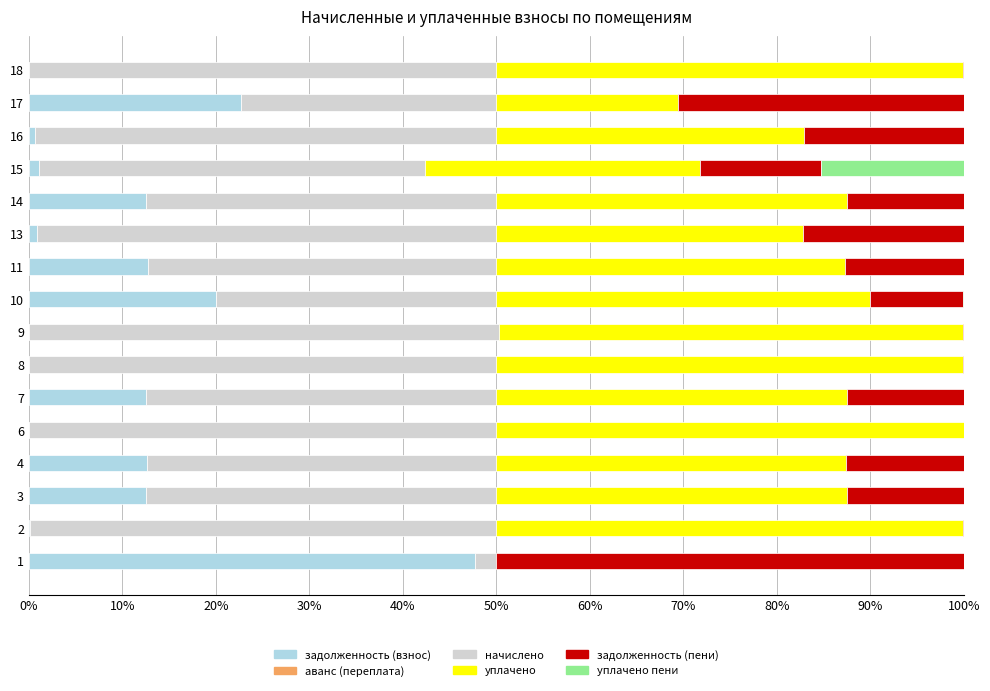

True or false: задолженность (взнос) has a value of 7.0 at 7.

False